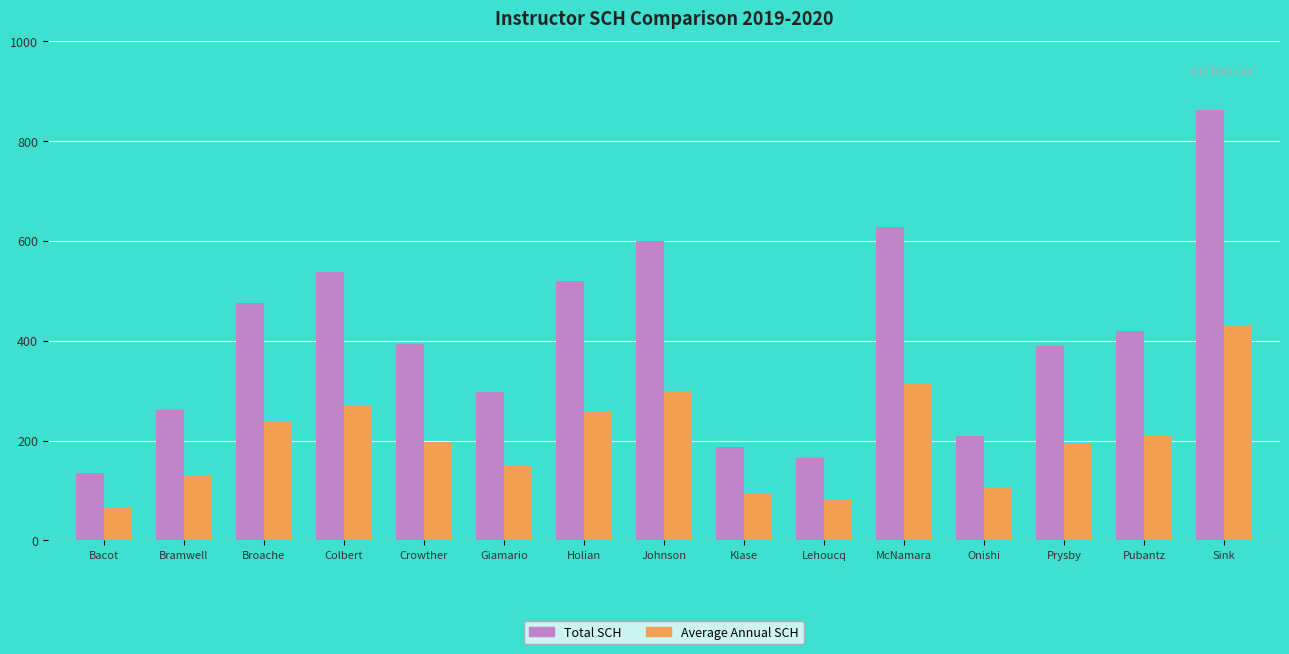

What is the difference between the highest and lowest values at Lehoucq?

82.5